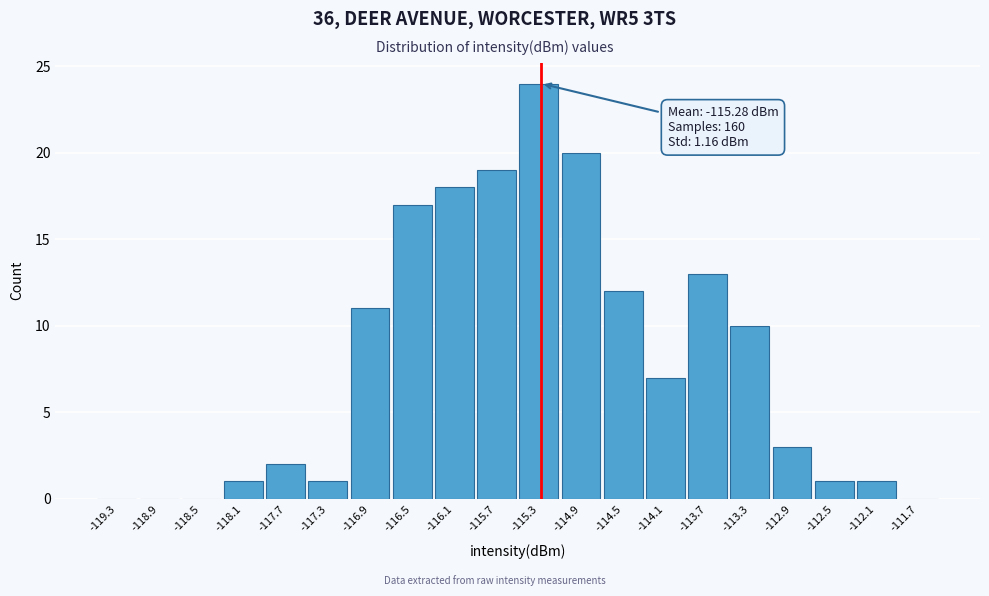

Which range on the x-axis has the tallest bar?

-115.5 to -115.1